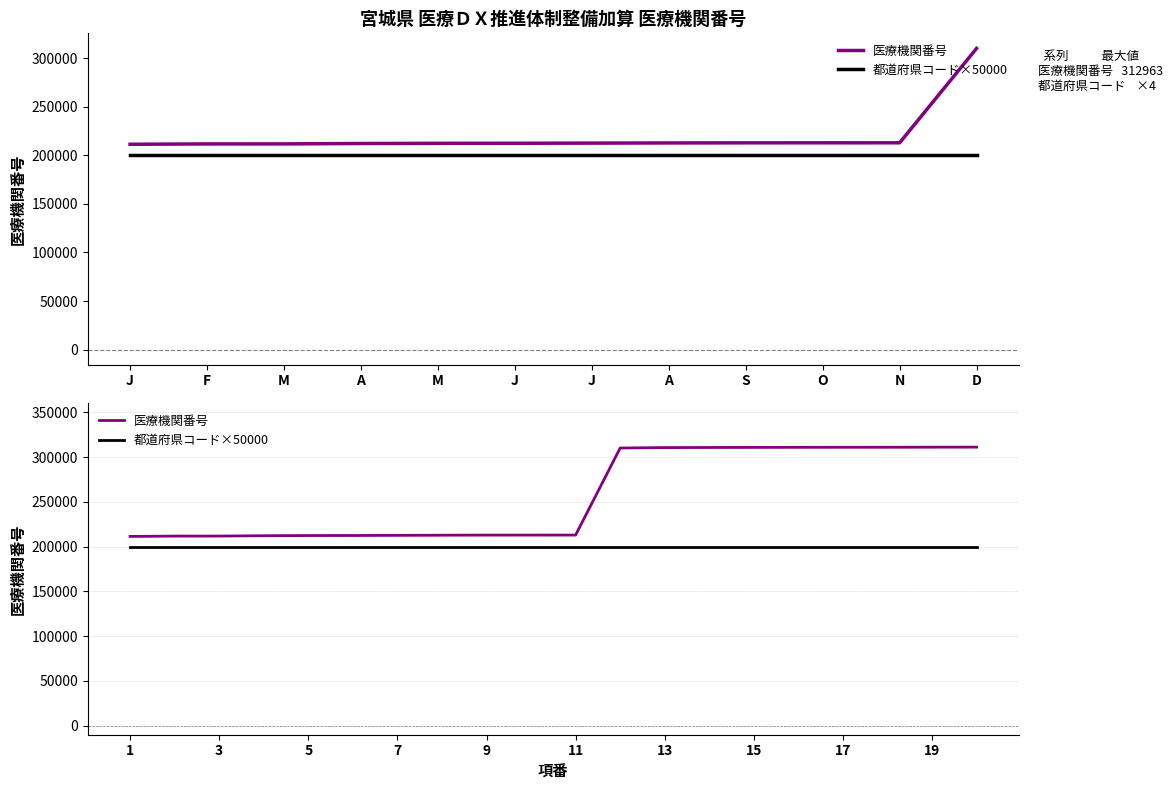

Reading left to right, list all the values displayed in this chart.

医療機関番号: 211437	211809	211841	212229	212427	212484	212641	212807	212922	212930	212963	310171	310643	310767	310841	310924	310973	310999	311096	311138
都道府県コード×50000: 200000	200000	200000	200000	200000	200000	200000	200000	200000	200000	200000	200000	200000	200000	200000	200000	200000	200000	200000	200000